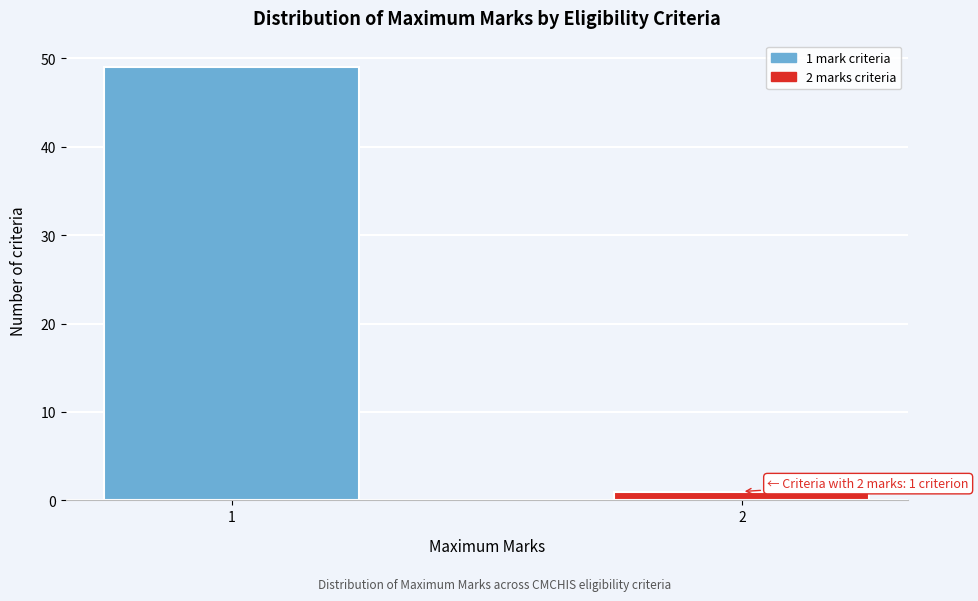

Reading left to right, extract all data points from this chart.

1=49	2=1